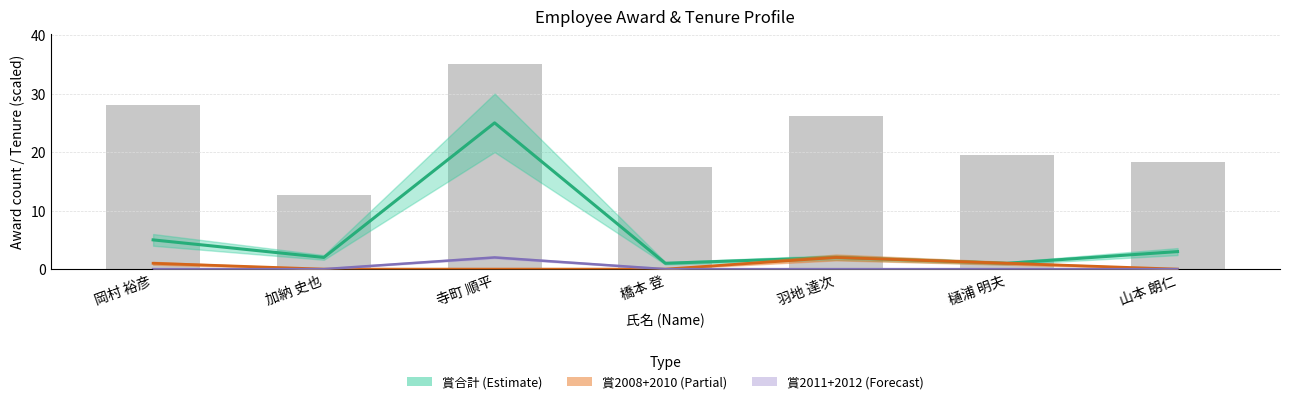

What is the label of the 6th bar from the left?

樋浦 明夫